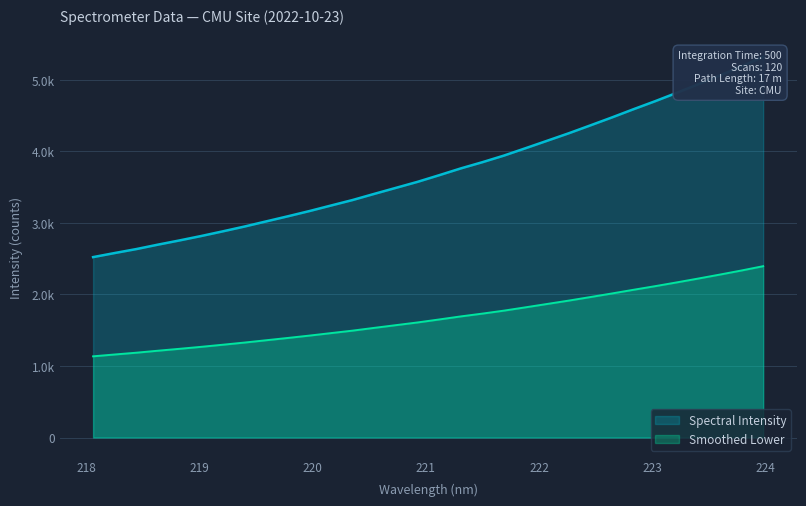

List the labels in order of value, smallest first.

218.0596, 218.2508, 218.442, 218.6332, 218.8244, 219.0156, 219.2067, 219.3979, 219.589, 219.7801, 219.9712, 220.1623, 220.3533, 220.5444, 220.7354, 220.9264, 221.1174, 221.3083, 221.4993, 221.6902, 221.8812, 222.0721, 222.263, 222.4538, 222.6447, 222.8355, 223.0264, 223.2172, 223.408, 223.5987, 223.7895, 223.9802